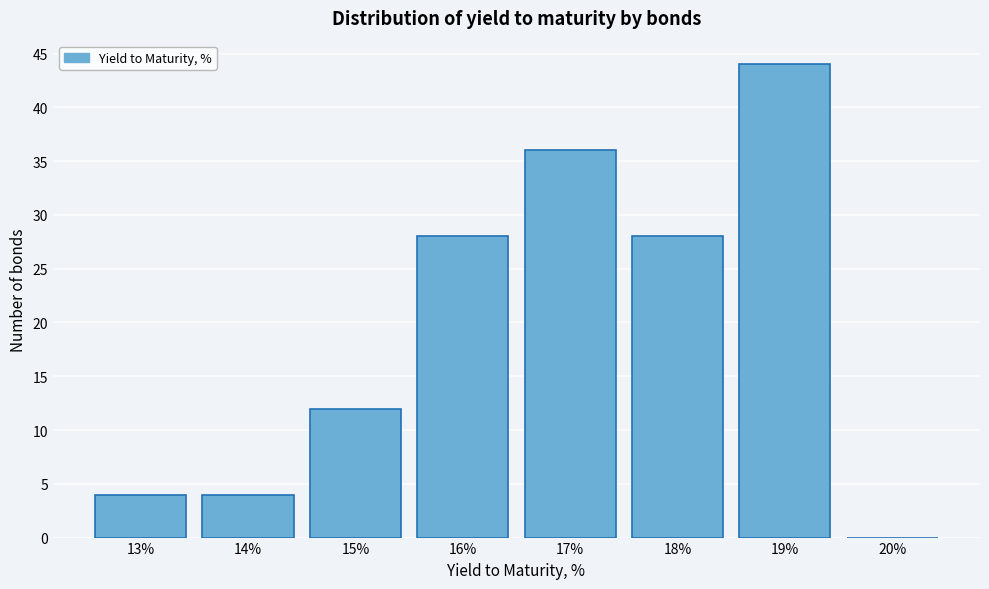

Reading left to right, what are all the values shown in this chart?

13%=4	14%=4	15%=12	16%=28	17%=36	18%=28	19%=44	20%=0